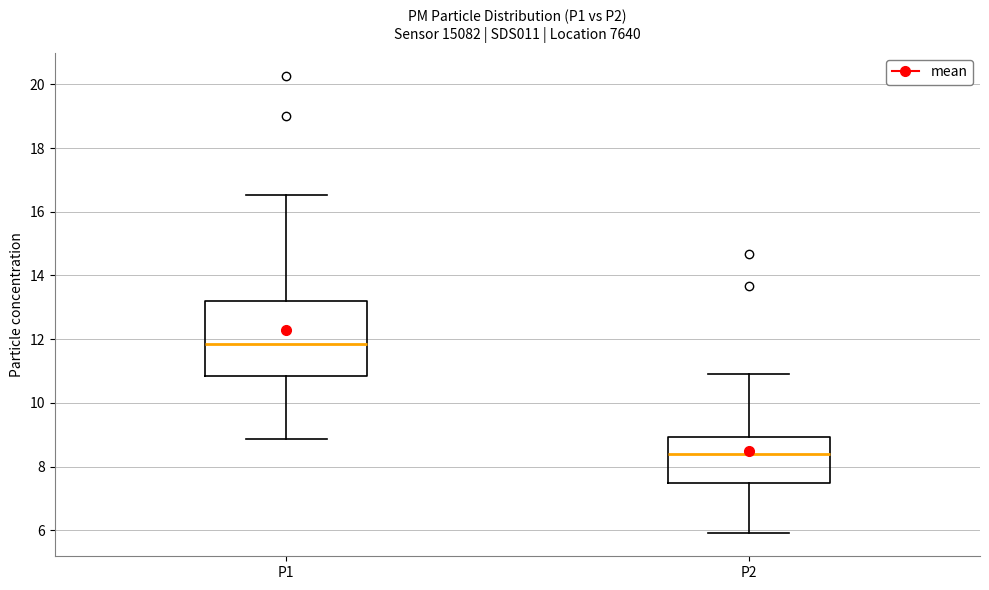

Reading left to right, transcribe this box plot: for each box, give where its median line is, the range the box spans, and where its two whiskers end, as read against the y-axis. The values are not printed on the chart, so give them approximately, as read against the axis.

P1: median 11.8, box 10.8 to 13.2, whiskers 8.8 to 16.6
P2: median 8.4, box 7.4 to 9.0, whiskers 6.0 to 11.0